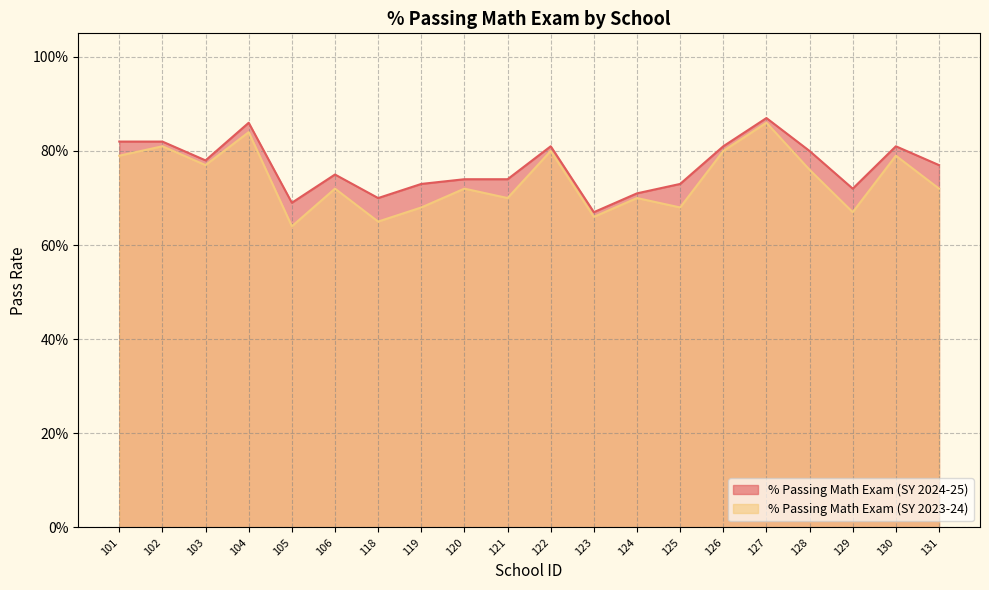

Which series has the widest spread of values?

% Passing Math Exam (SY 2023-24)